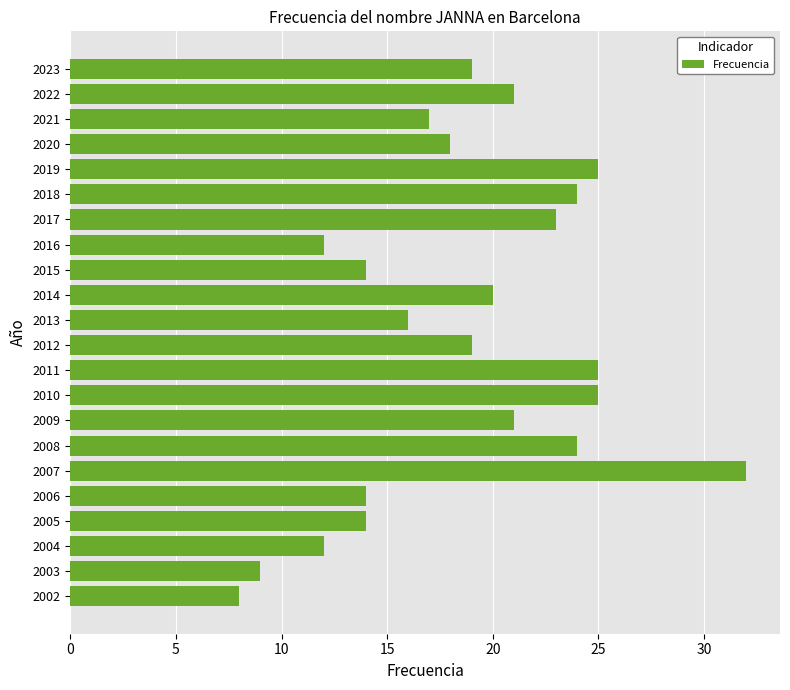

Are the bars horizontal?

Yes